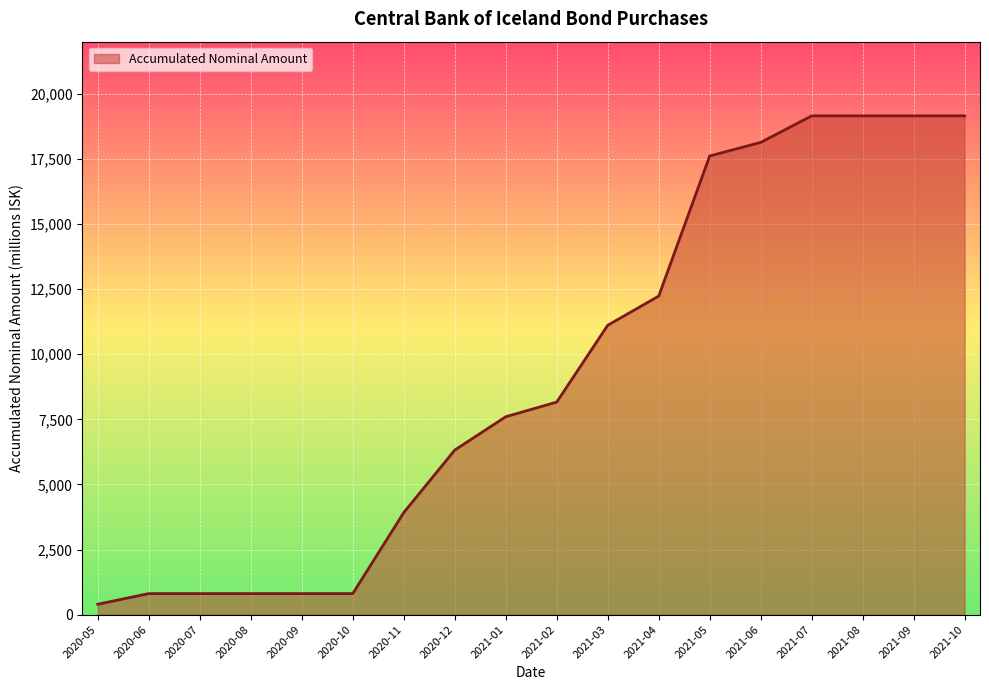

What is the maximum value shown in the chart?

19152.0